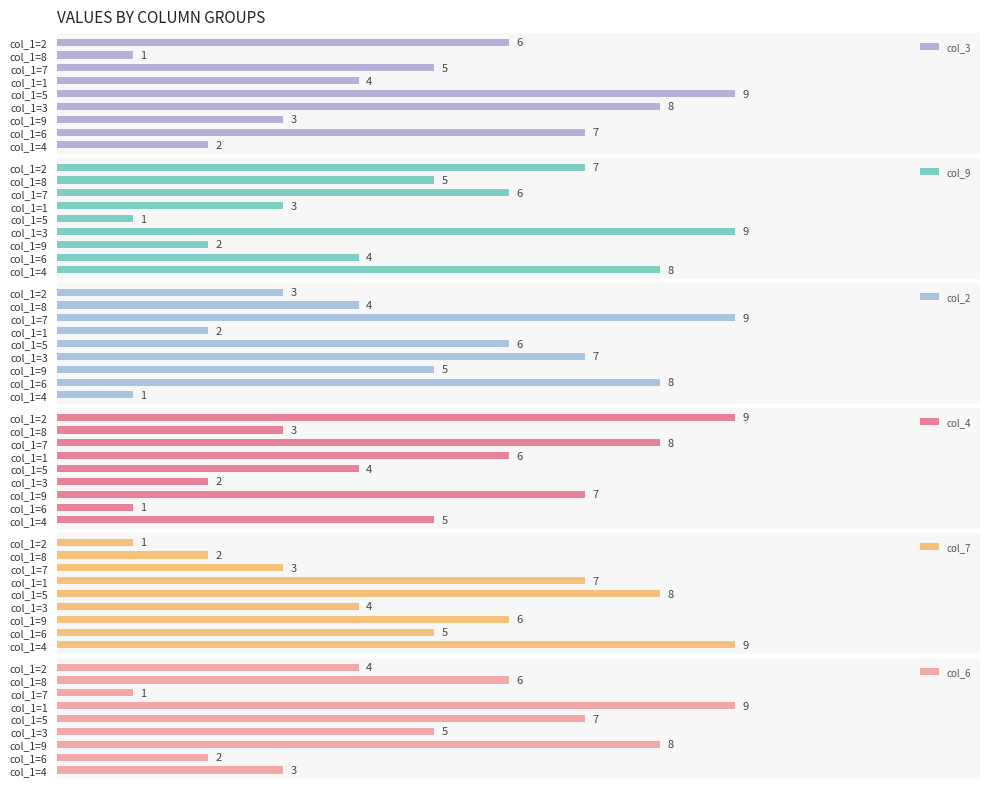

List the labels in order of col_3 value, smallest first.

col_1=8, col_1=4, col_1=9, col_1=1, col_1=7, col_1=2, col_1=6, col_1=3, col_1=5